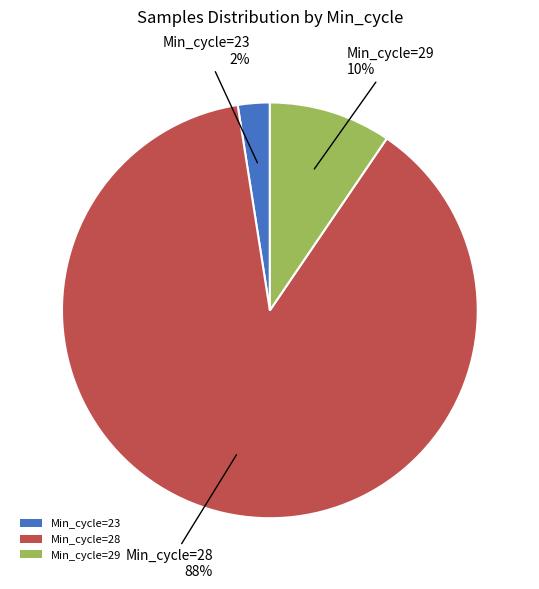

To the nearest percent, what percentage of the pie is Min_cycle=28?

88%